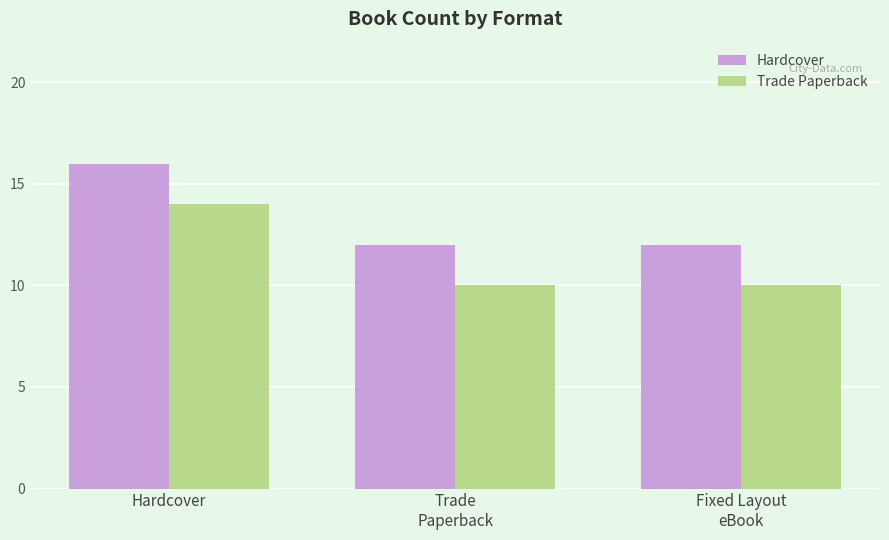

The Trade Paperback series shows 14 at Hardcover. True or false?

True